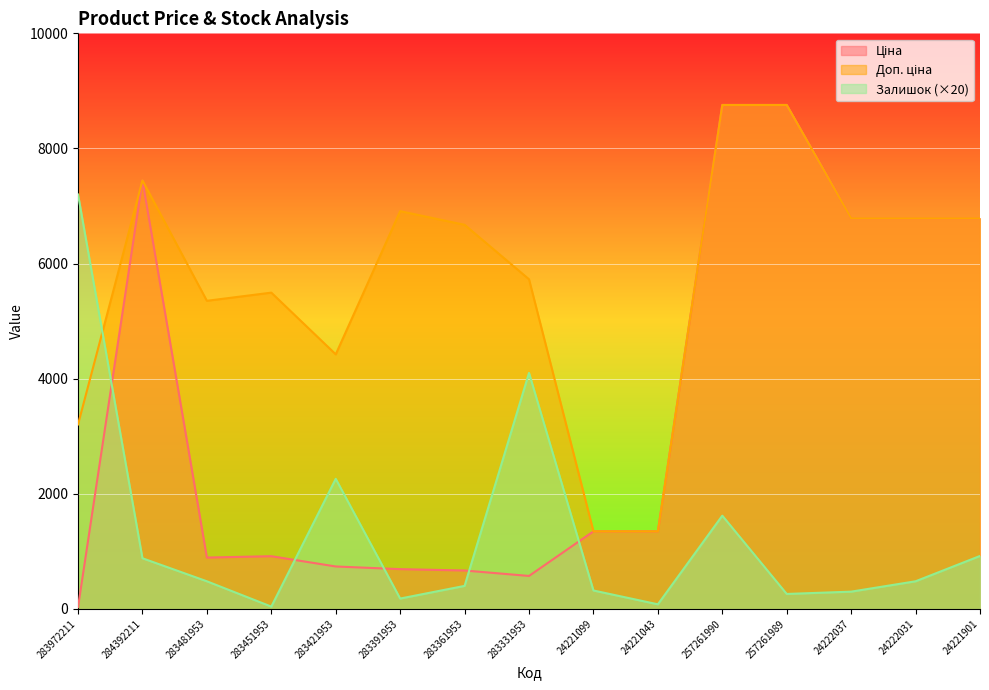

Which series has the widest spread of values?

Ціна